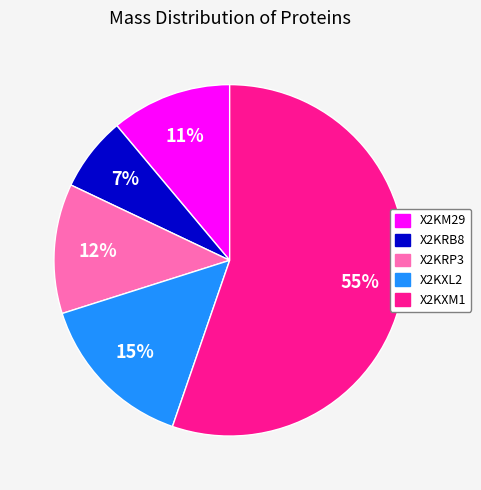

Is the sum of X2KXM1 and X2KRP3 greater than half?

Yes